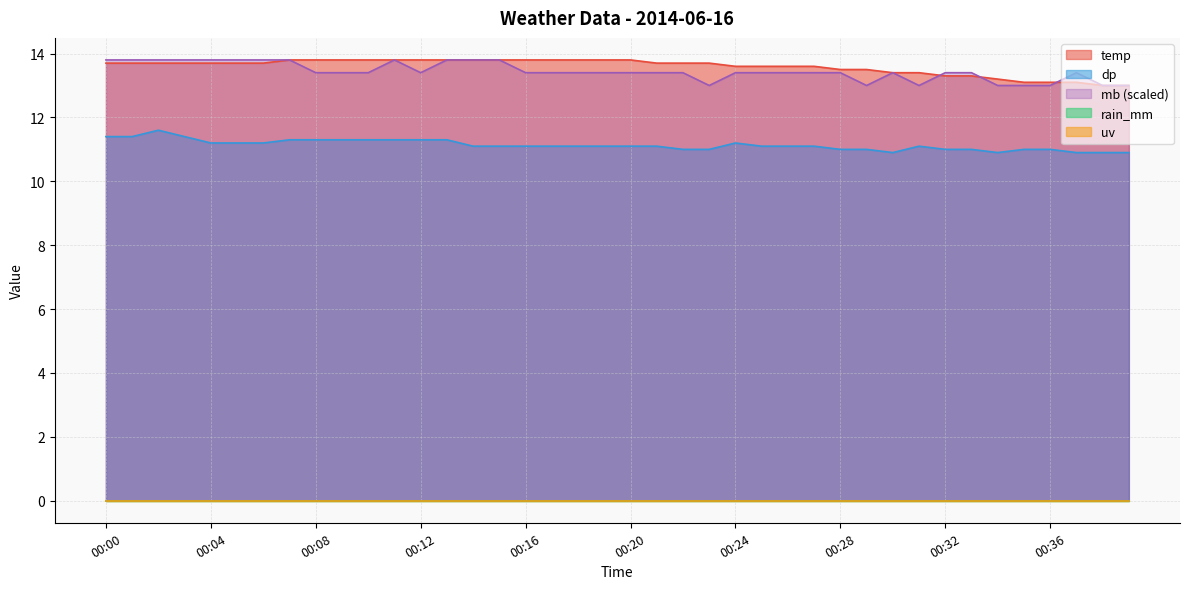

What is the sum of all temp values?

543.5